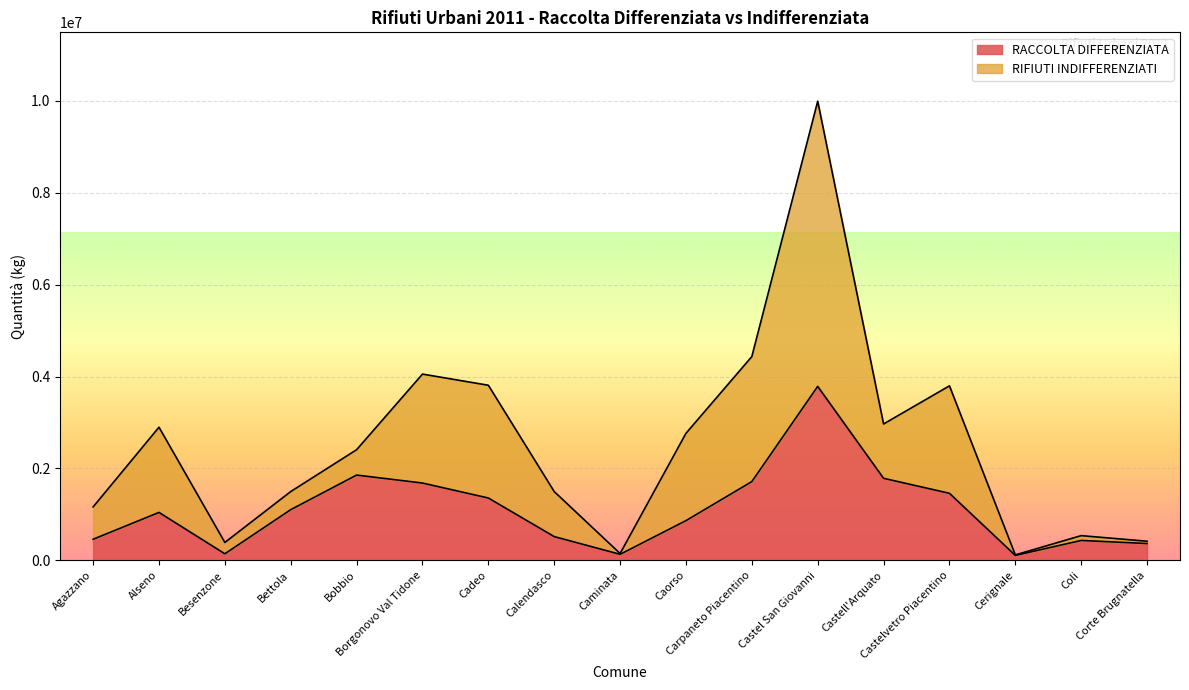

What is the total value across all series at Cerignale?

117570